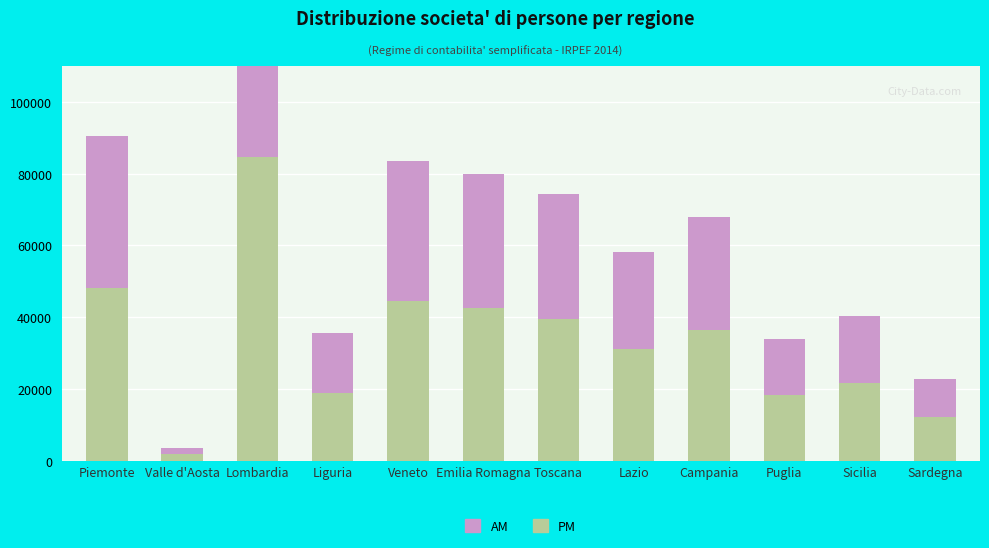

Between Liguria and Emilia Romagna, which series saw the biggest shift?

PM